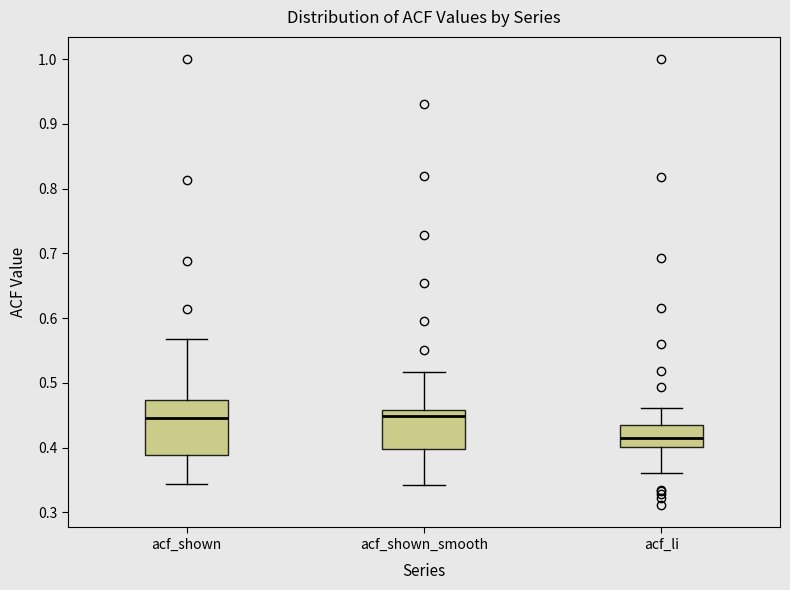

Where does the lower whisker of the box for acf_li end on the y-axis? The values are not printed on the chart, so give them approximately, as read against the axis.

0.36